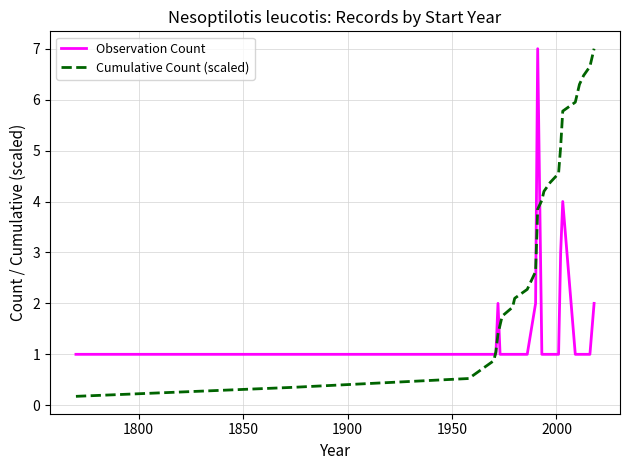

Which series has the largest total across all categories?

Cumulative Count (scaled)